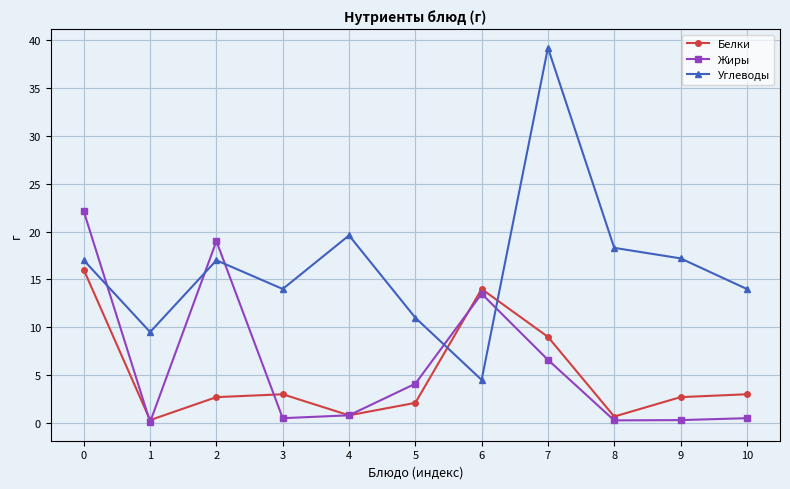

Which category has the highest value in the Углеводы series?

7